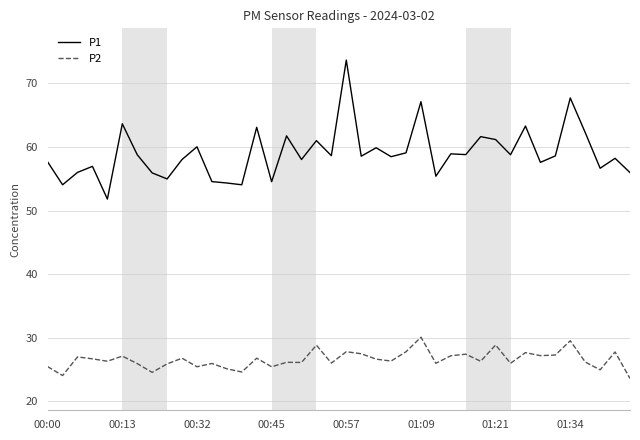

Rank the series by their average value, from highest to lowest.

P1, P2